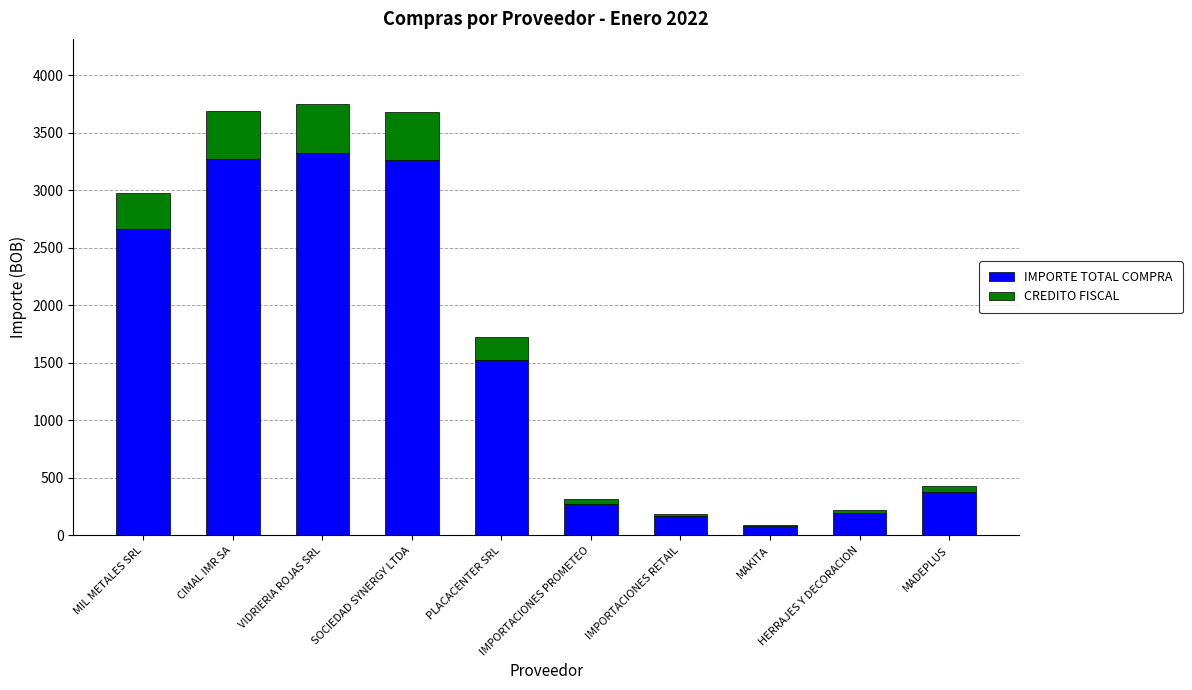

What is the sum of all IMPORTE TOTAL COMPRA values?

15144.0